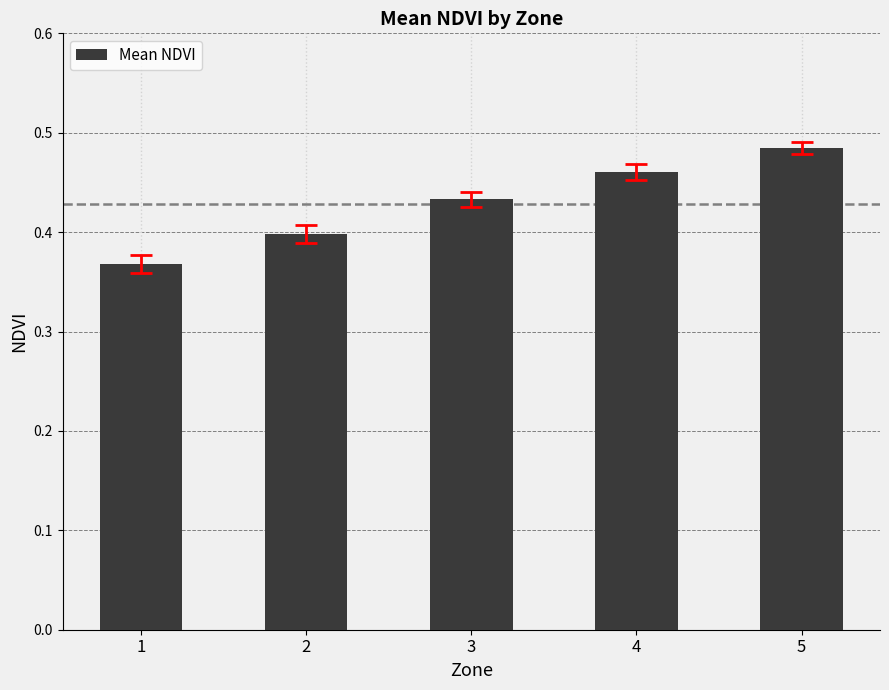

What is the difference between the maximum and minimum values?

0.1